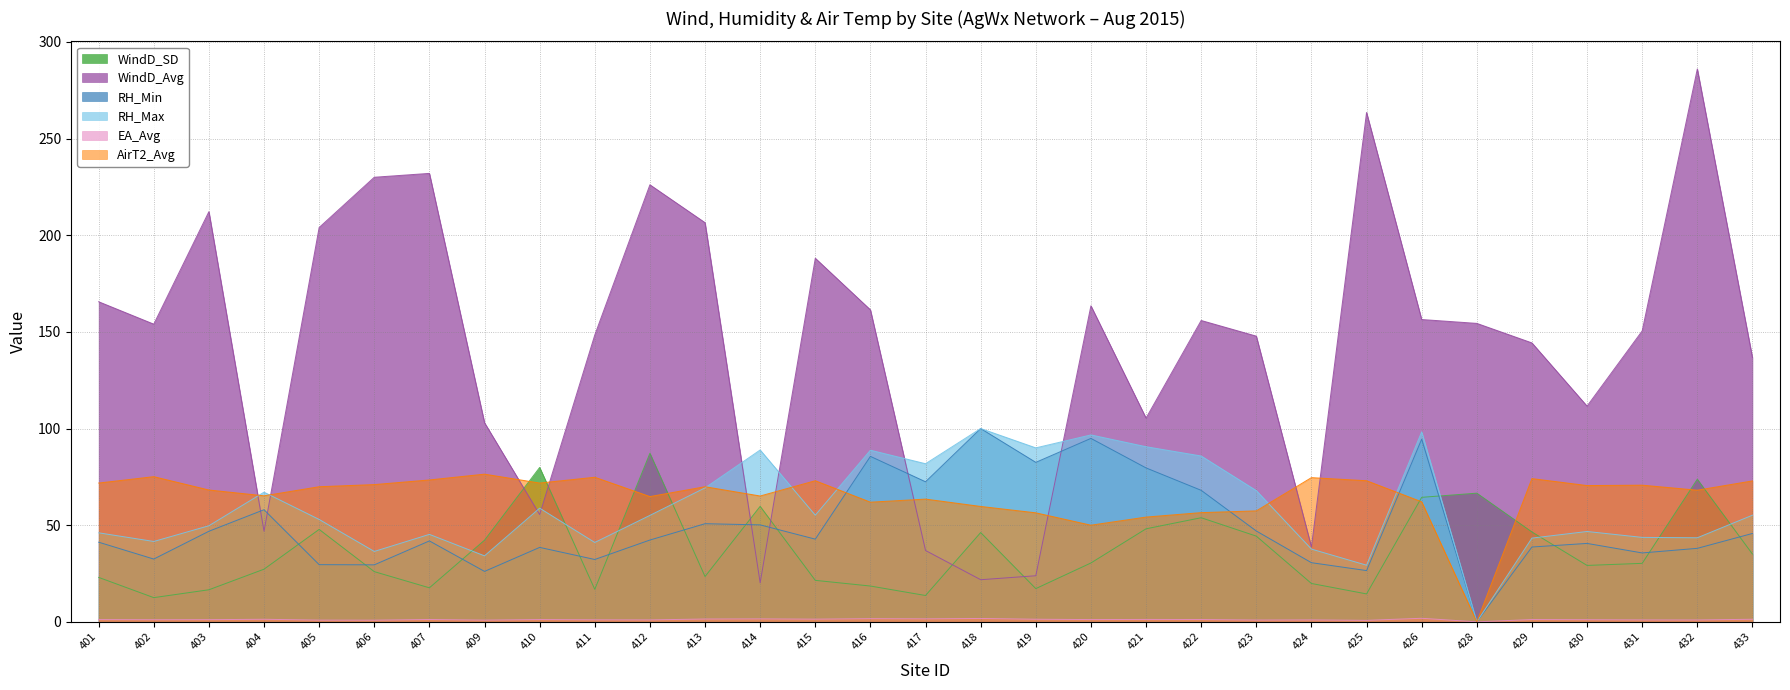

What is the difference between the highest and lowest values at 406?

229.1